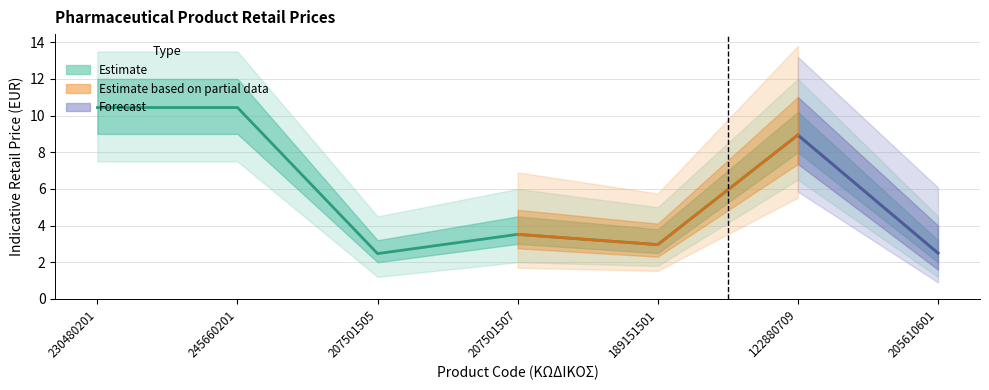

What is the ratio of the value at 207501507 to the value at 245660201?

0.3